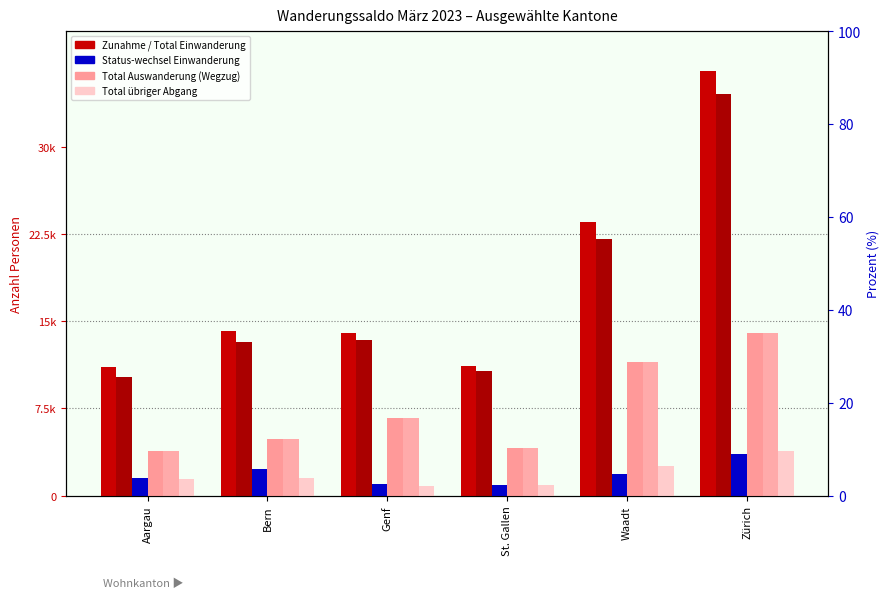

The value of Effektive Auswanderung at St. Gallen is 4133. True or false?

True